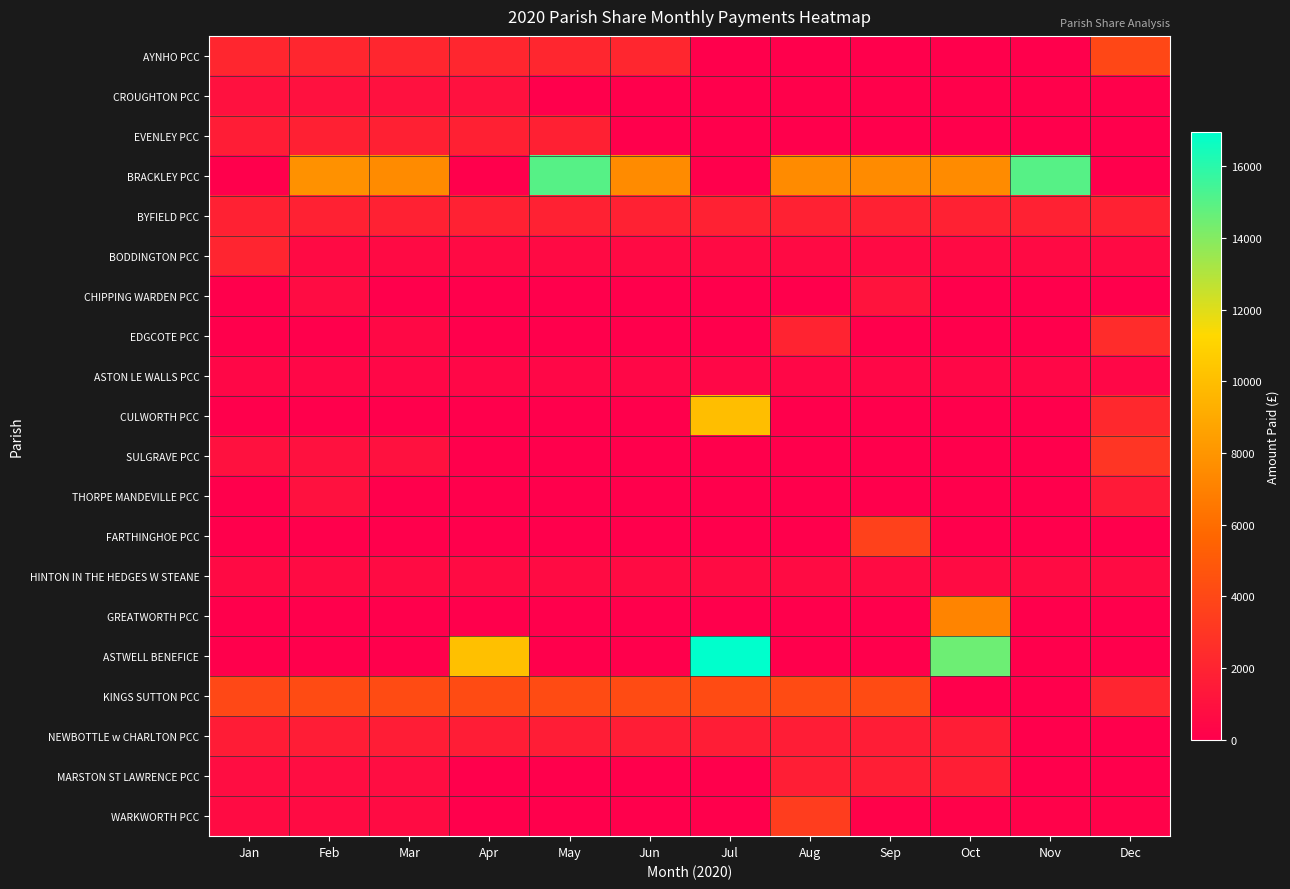

How many series are shown in this chart?

20